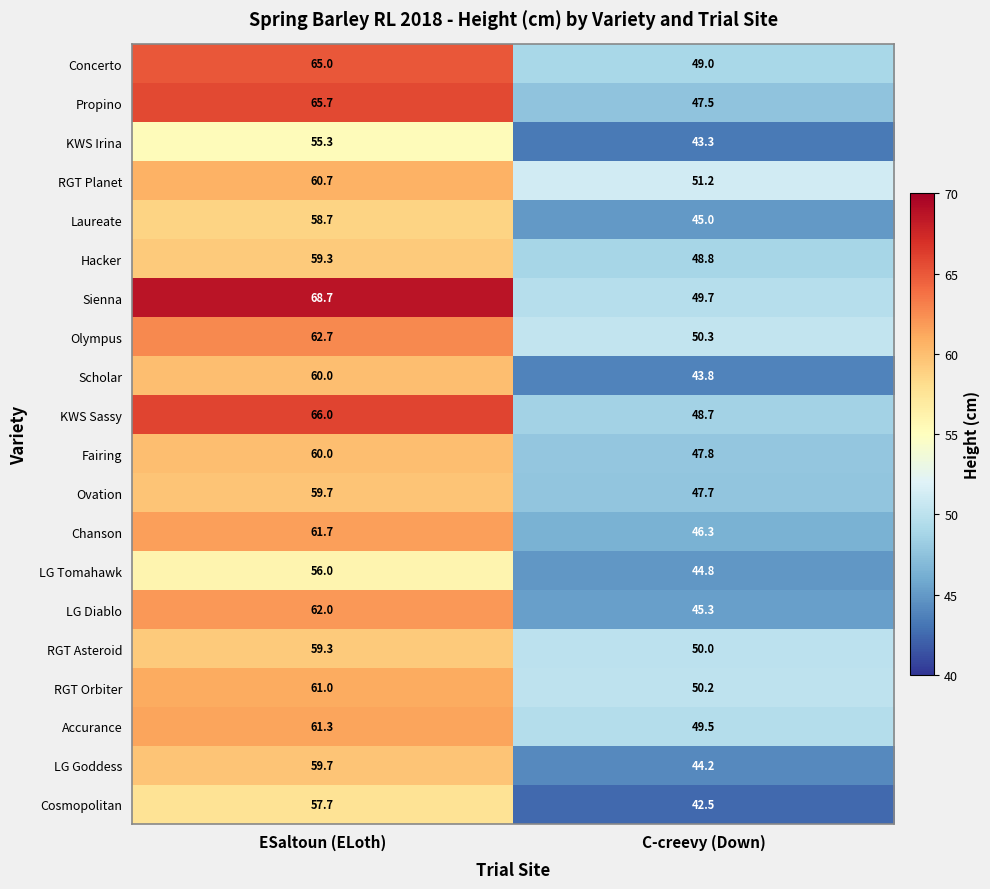

At which label does RGT Planet first exceed 60?

ESaltoun (ELoth)